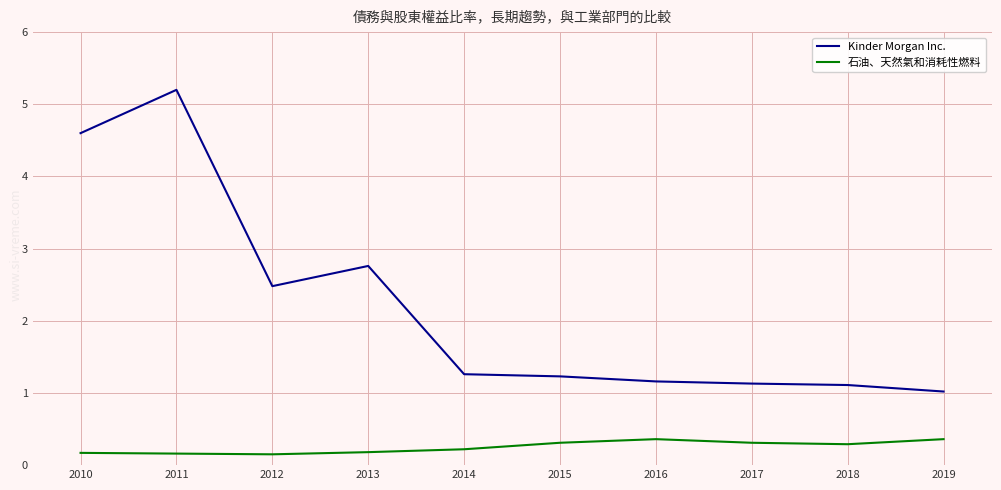

The value of Kinder Morgan Inc. at 2014 is 0.8. True or false?

False